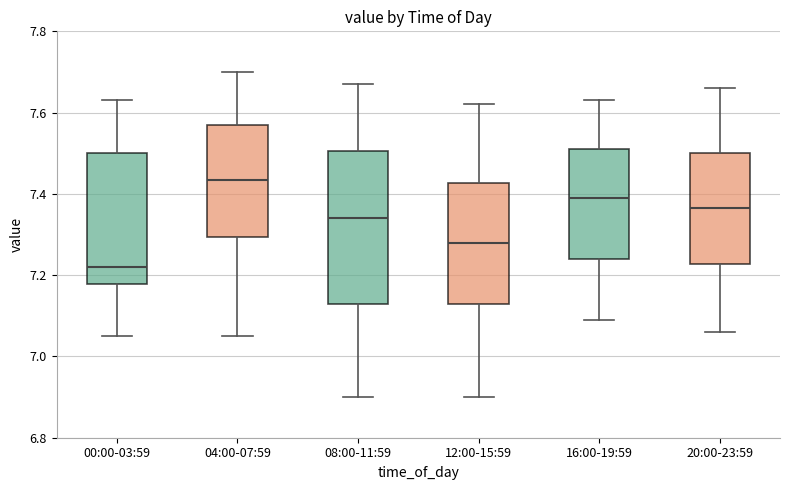

Where does the lower whisker of the box for 20:00-23:59 end on the y-axis? The values are not printed on the chart, so give them approximately, as read against the axis.

7.06